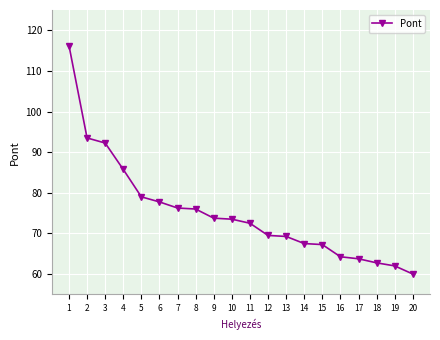

What is the sum of all values?

1502.8